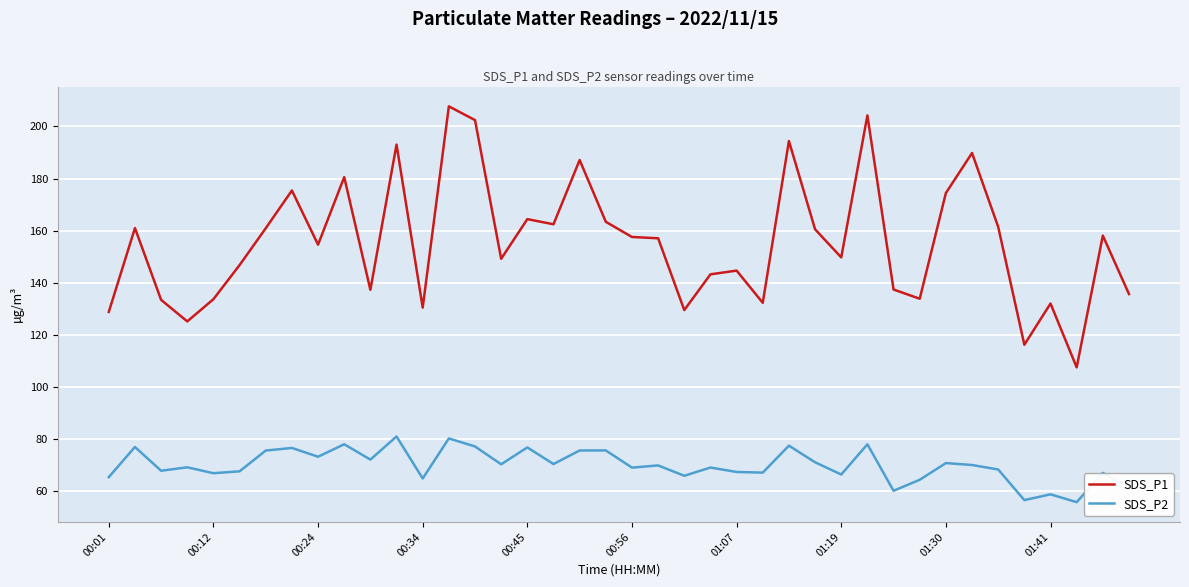

At how many categories does at least one series exceed 65?

40